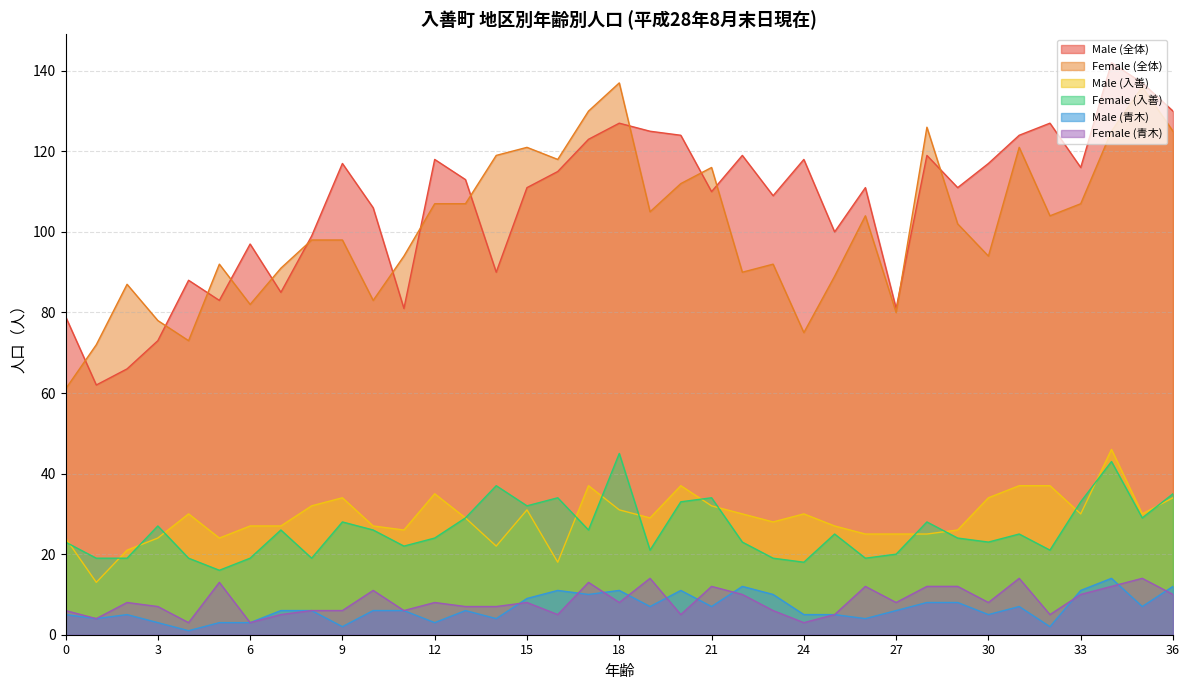

What is the difference between the maximum and second lowest values in the Male (全体) series?

76